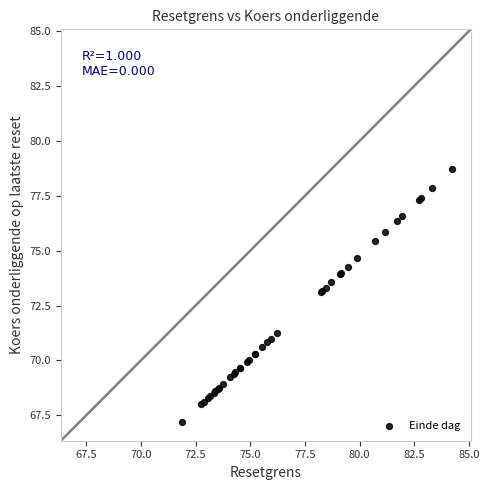

What Y value in the scatter plot is closest to 72?

71.2